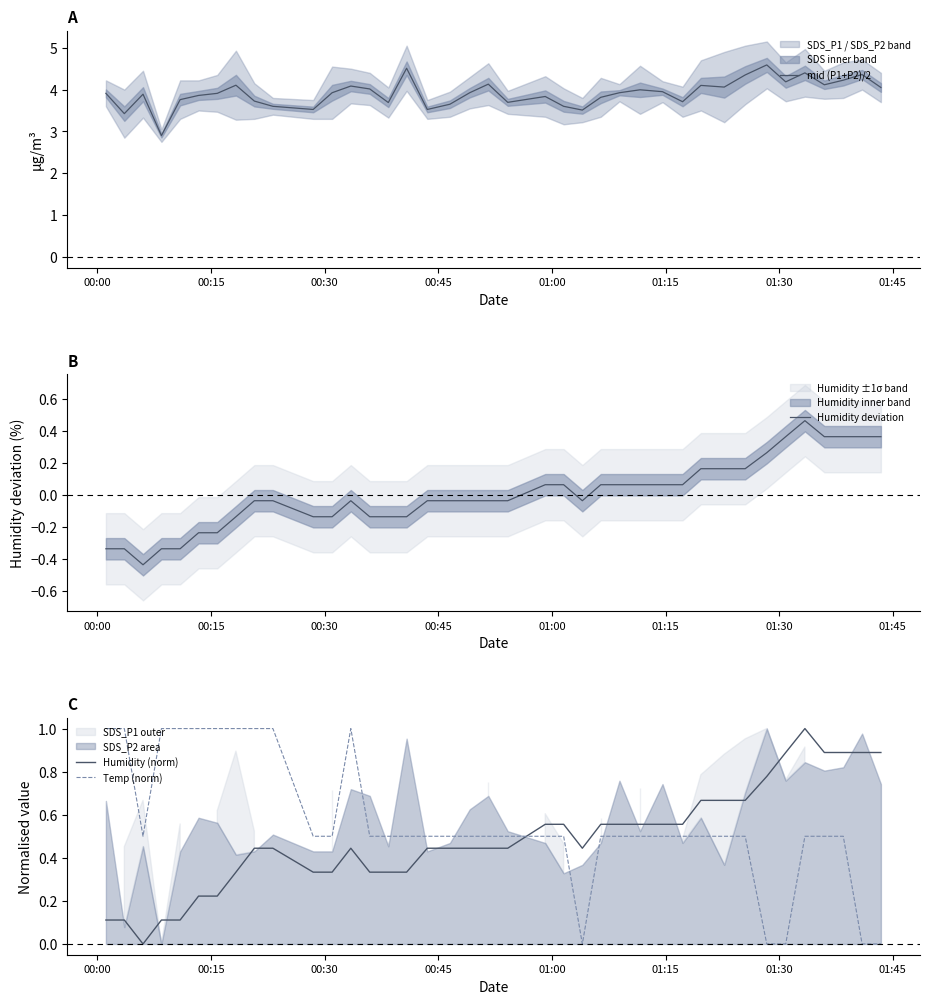

What is the maximum value for Humidity (norm)?

1.0